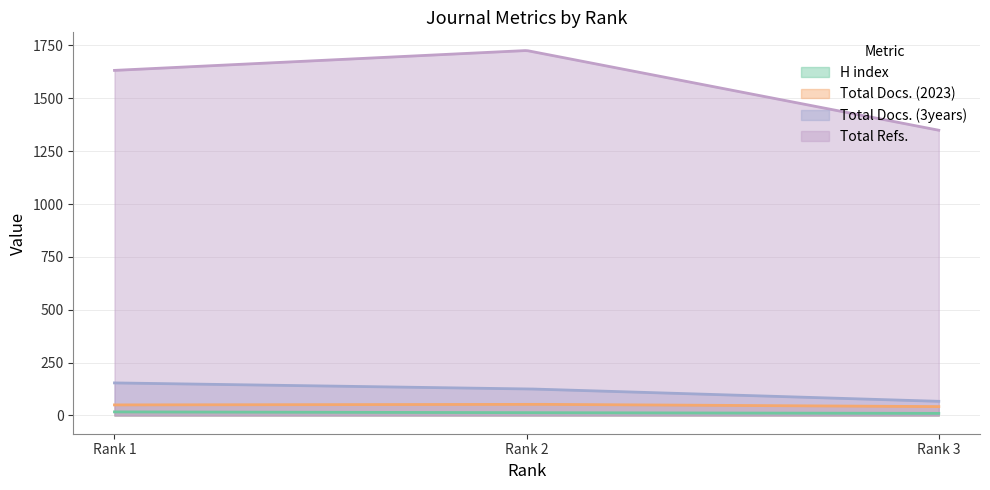

How many lines are shown in the chart?

4